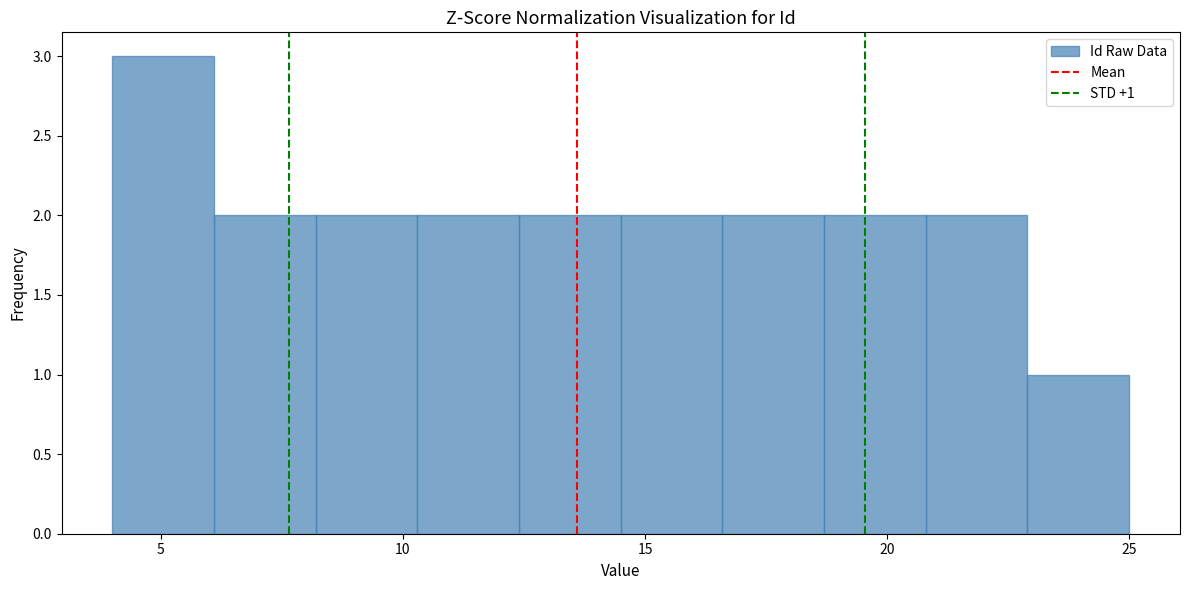

Which range on the x-axis has the tallest bar?

4.0 to 6.1